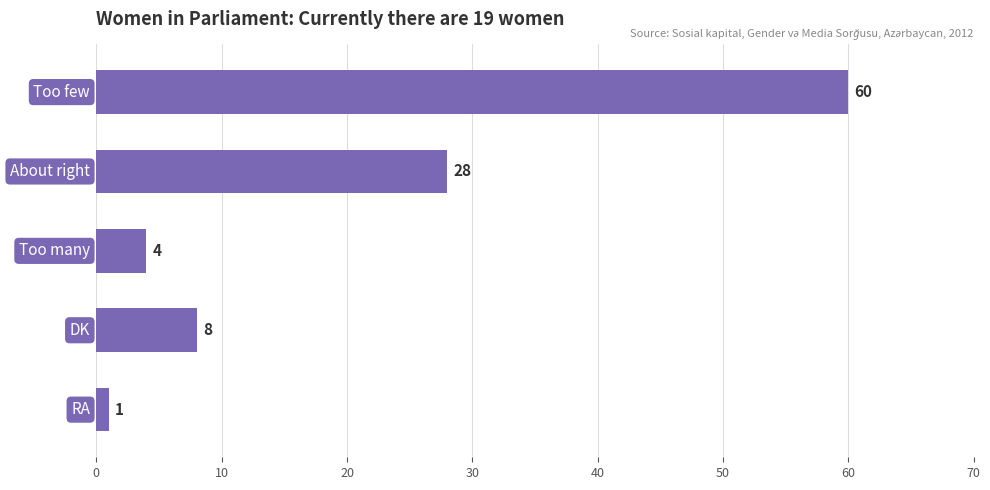

What is the value of the 1st bar from the top?

60